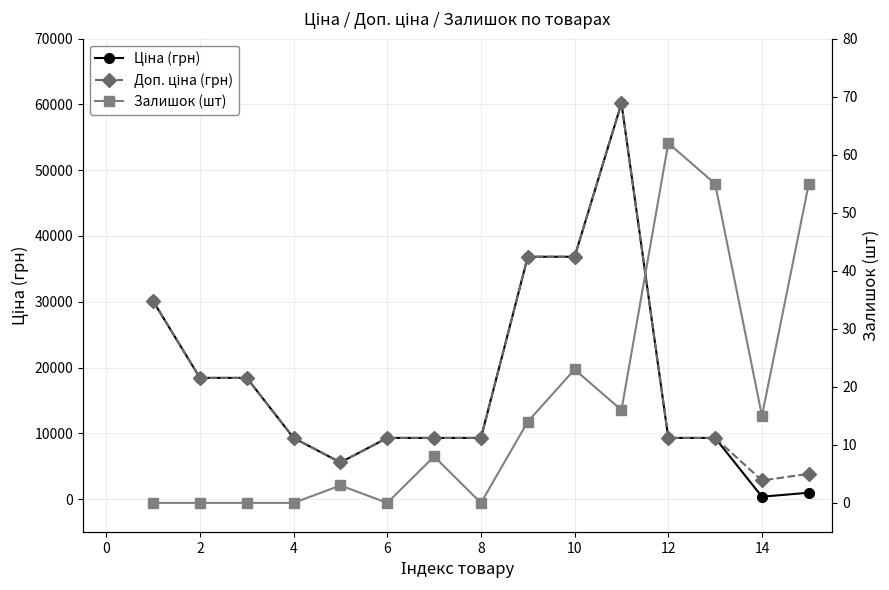

Where does the Залишок (шт) series first go above 8?

14